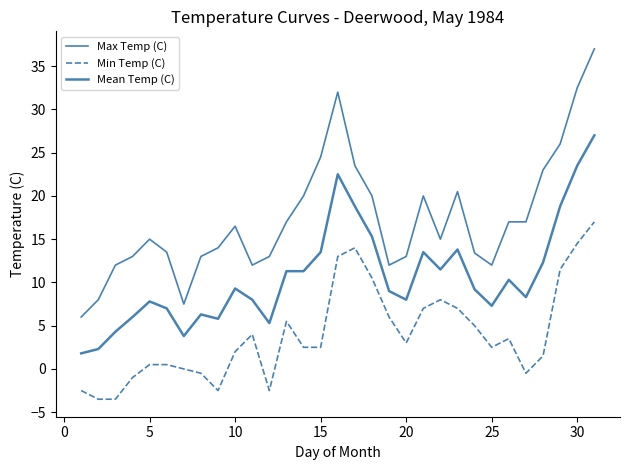

Does the chart have visible grid lines?

No